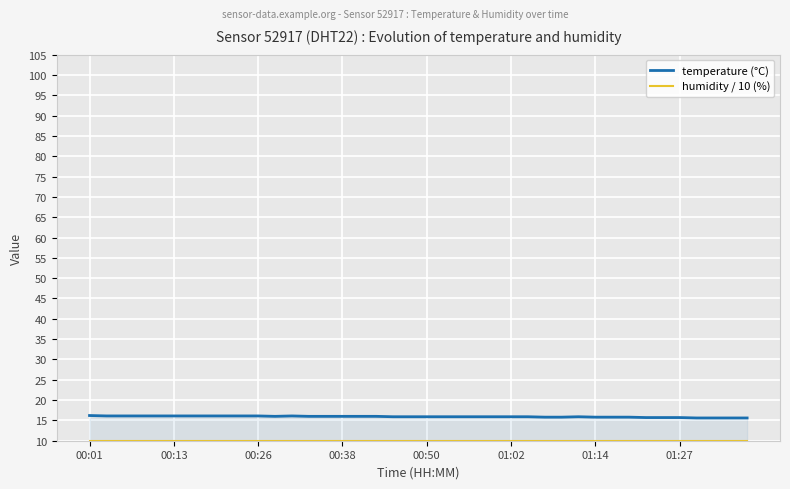

Which series has the largest total across all categories?

temperature (°C)